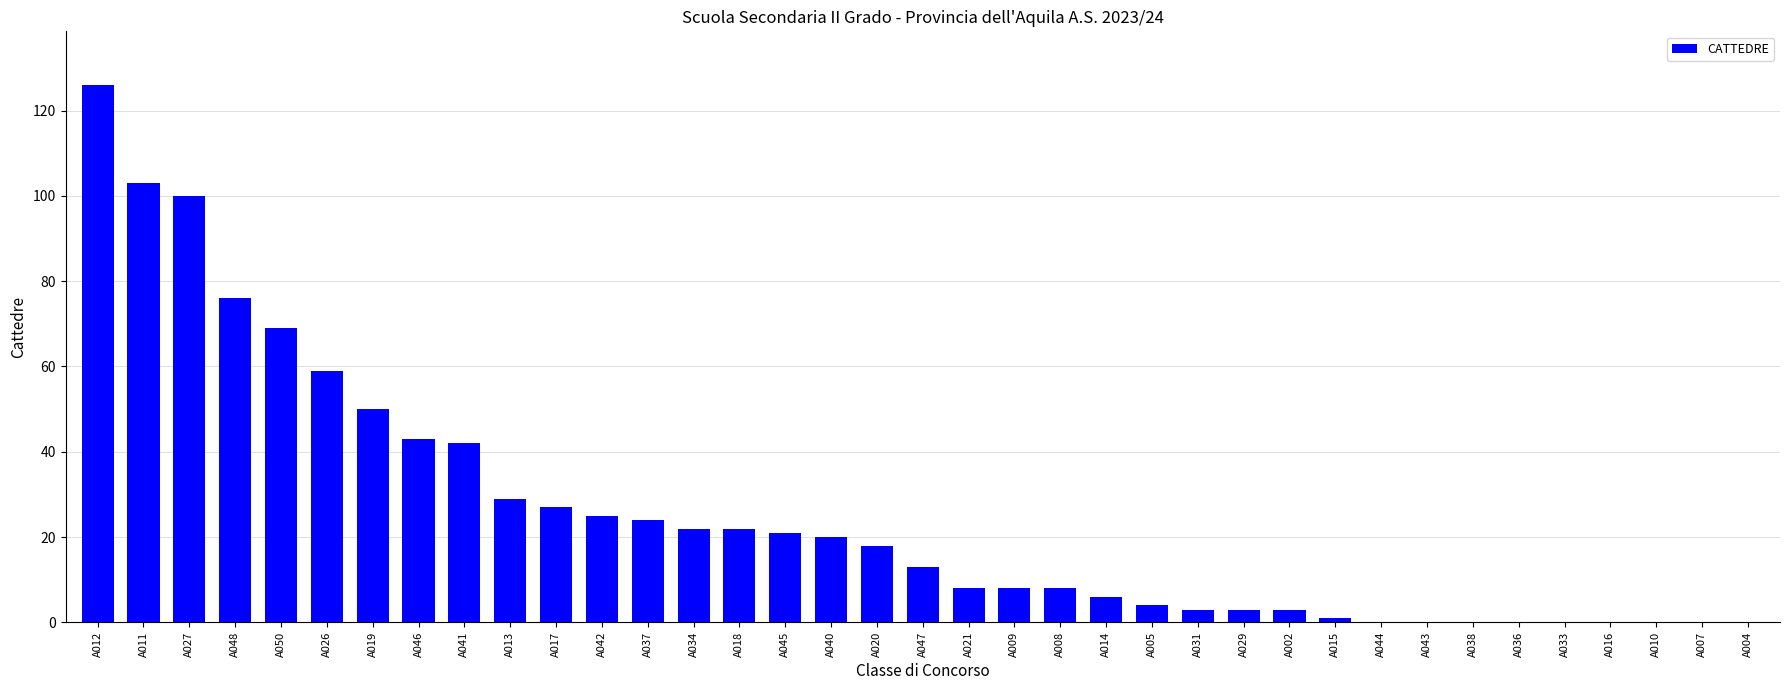

Is it true that the value at A012 is 79?

False